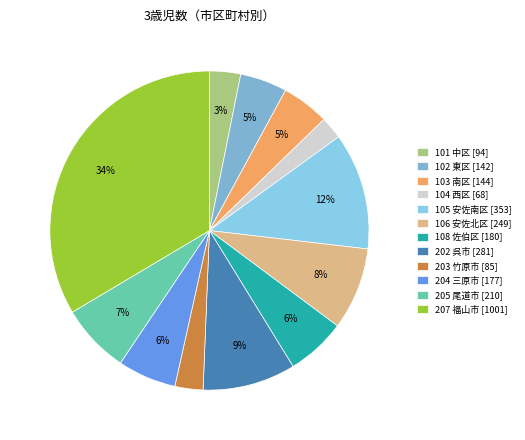

Is 104 西区 the majority of the pie?

No